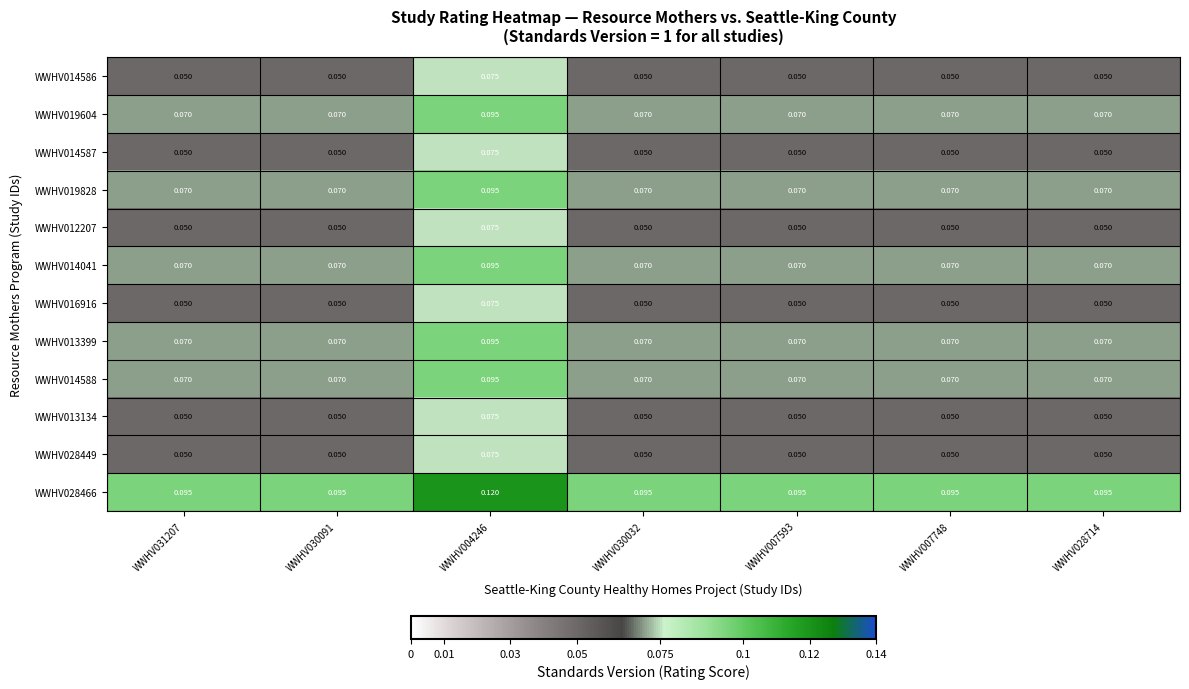

Is the value of WWHV014588 at WWHV030091 greater than the value of WWHV012207 at WWHV007748?

Yes